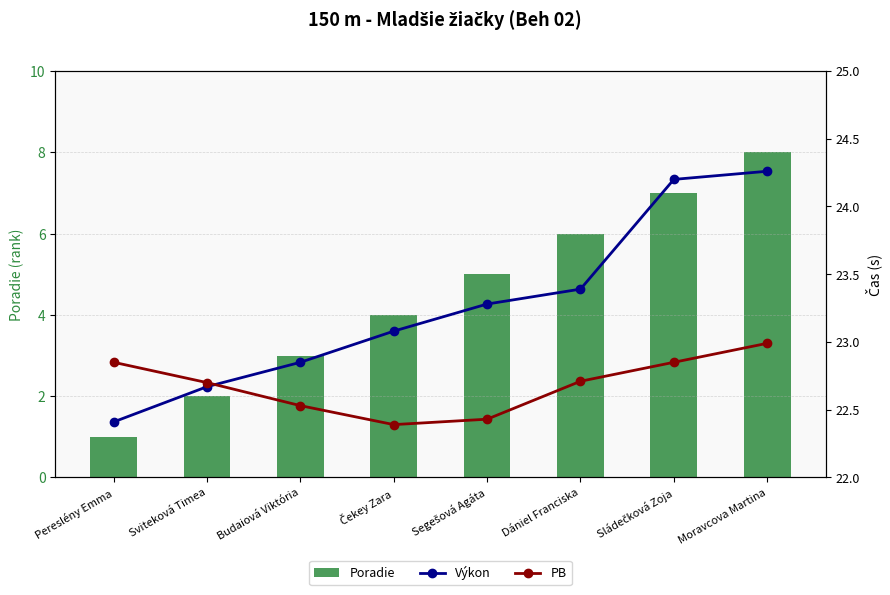

Which series changed the most between Čekey Zara and Dániel Franciska?

Poradie